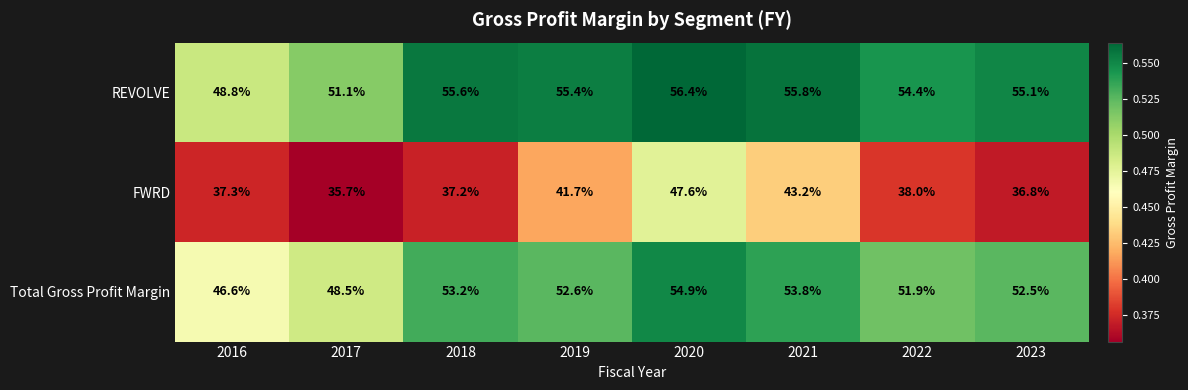

Is the value of FWRD at 2020 greater than the value of REVOLVE at 2016?

No